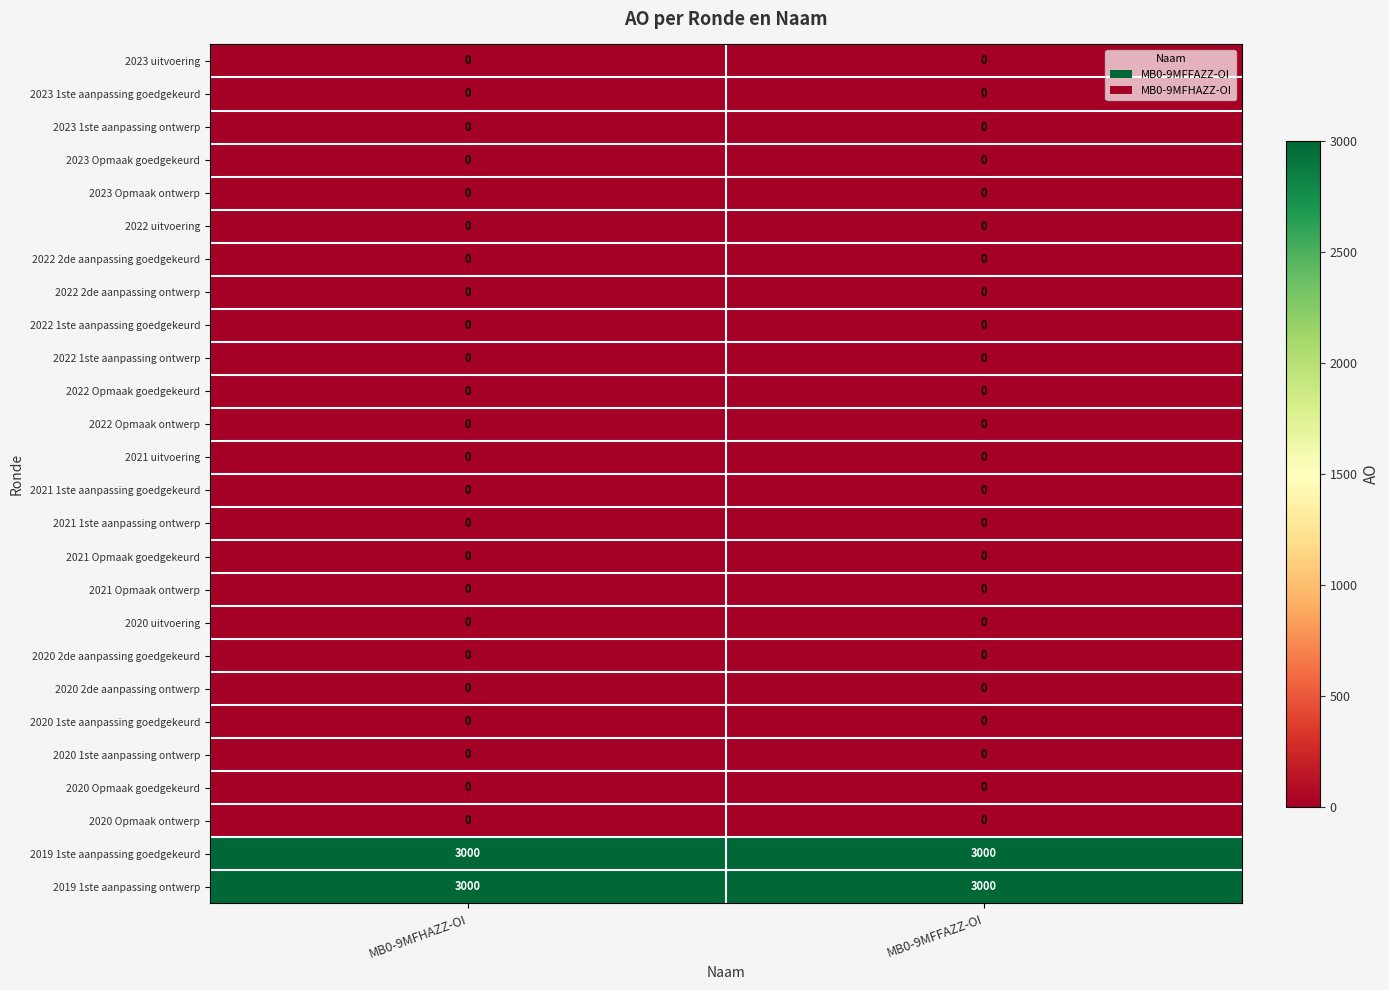

What is the maximum value shown in the chart?

3000